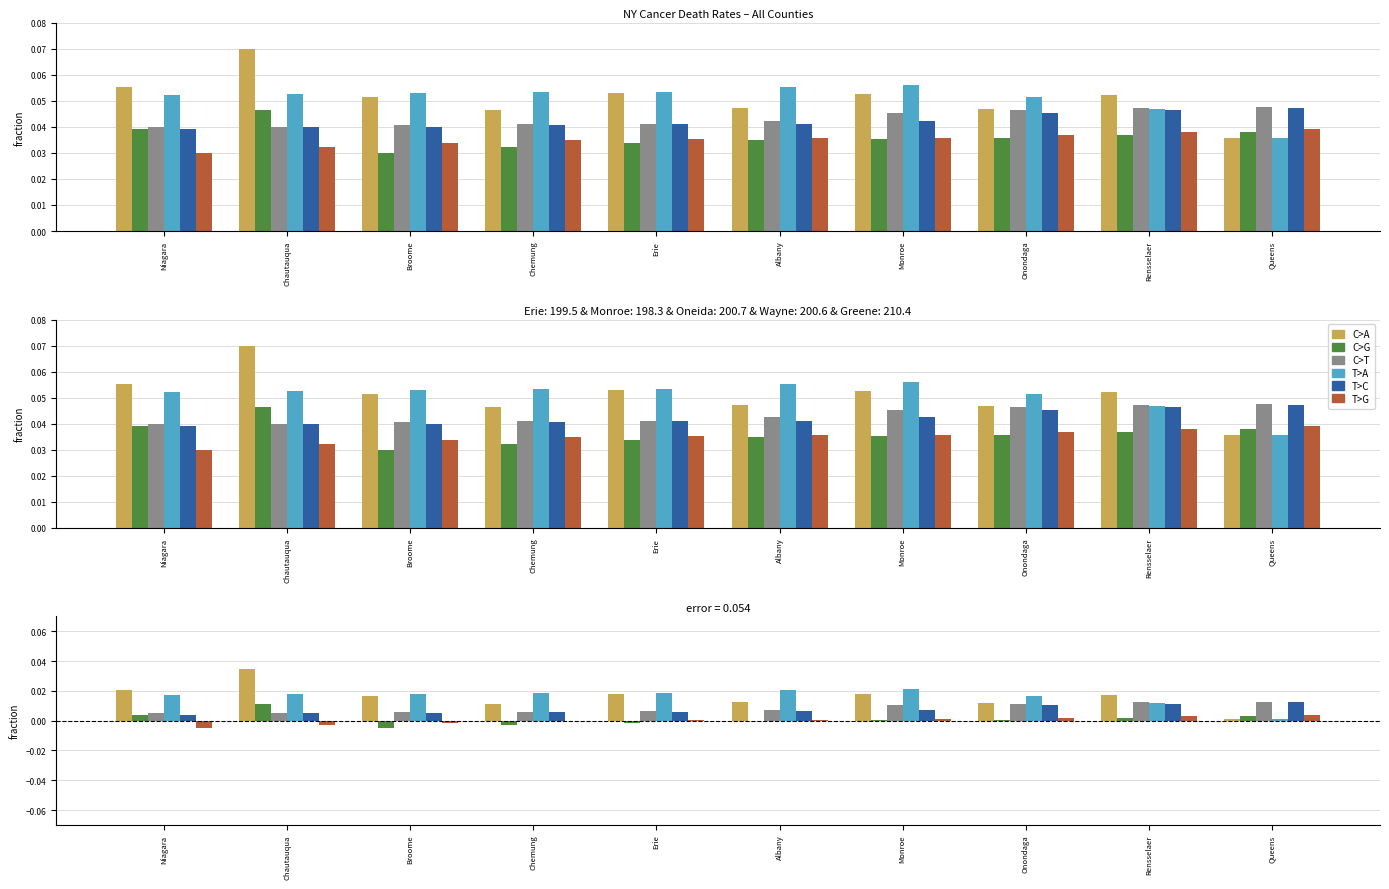

Which has a higher value, Monroe or Broome?

Monroe